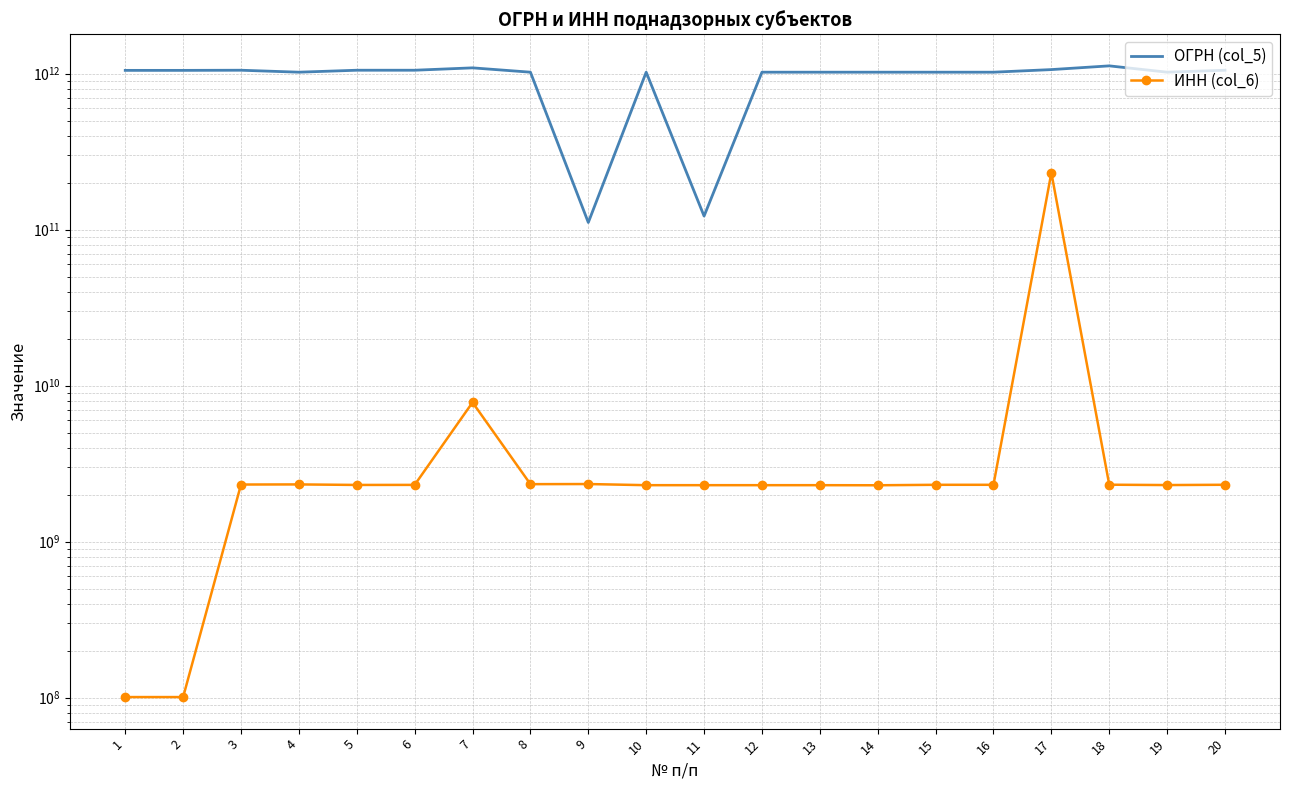

Does the chart have visible grid lines?

Yes